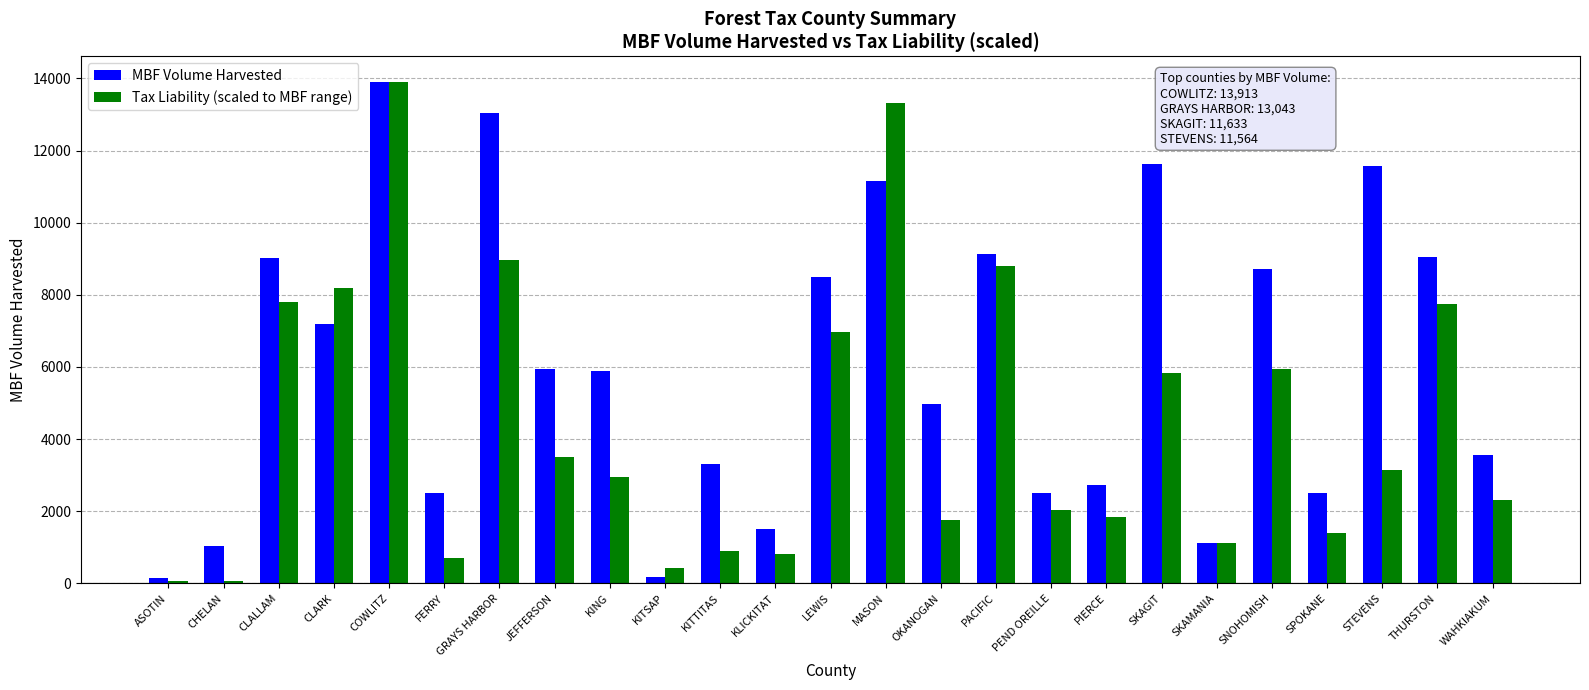

What is the total value across all series at PIERCE?

4574.8